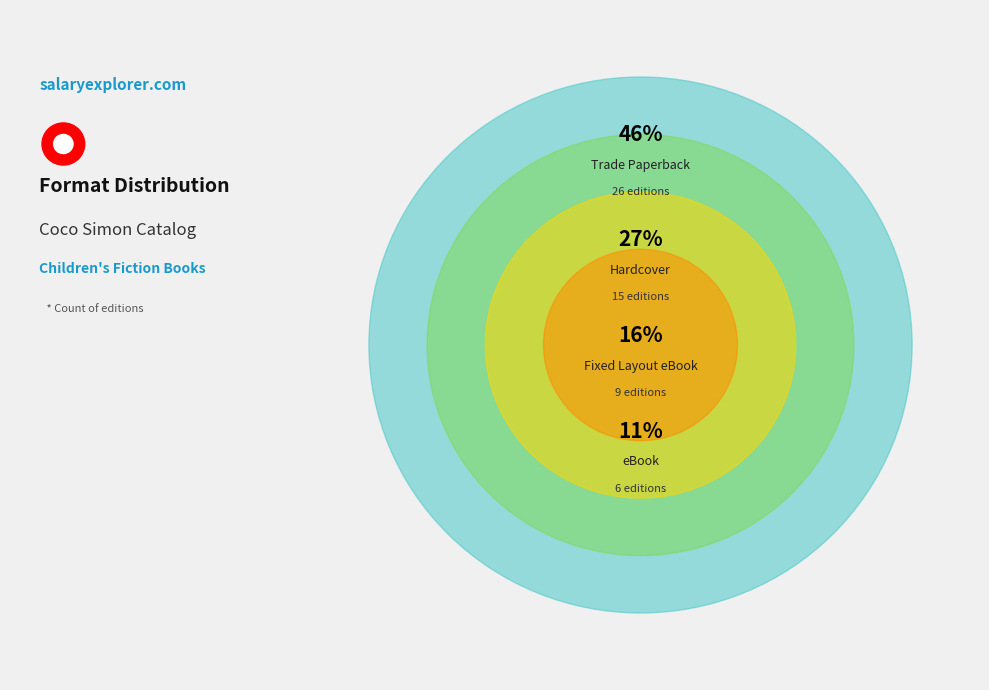

Which has a higher value, Hardcover or eBook?

Hardcover